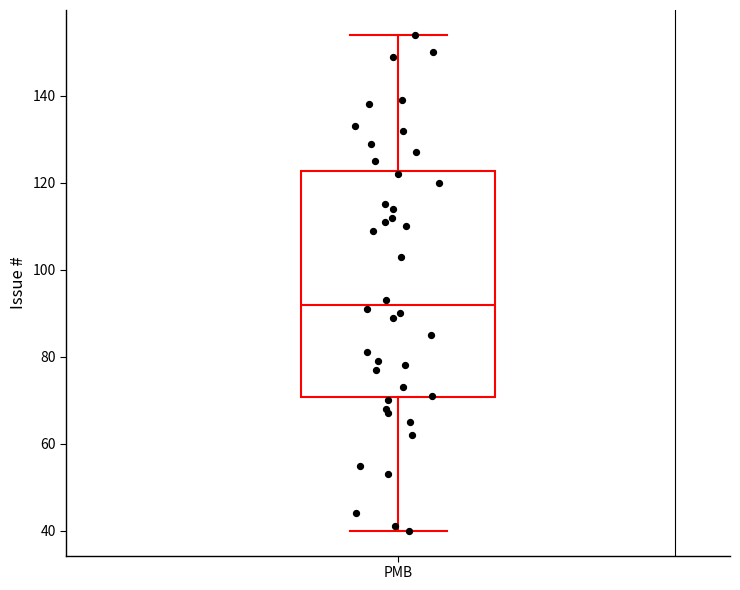

Where does the lower whisker of the box for PMB end on the y-axis? The values are not printed on the chart, so give them approximately, as read against the axis.

40